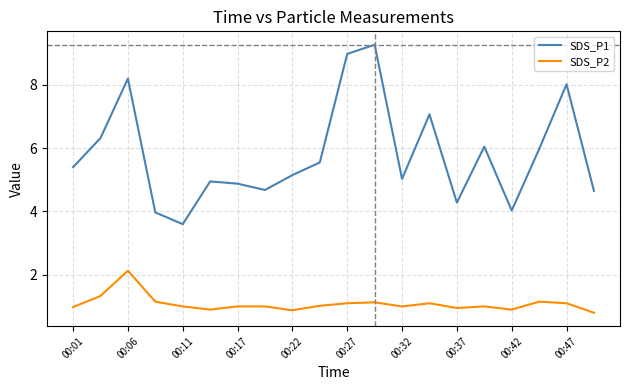

How many lines are shown in the chart?

2